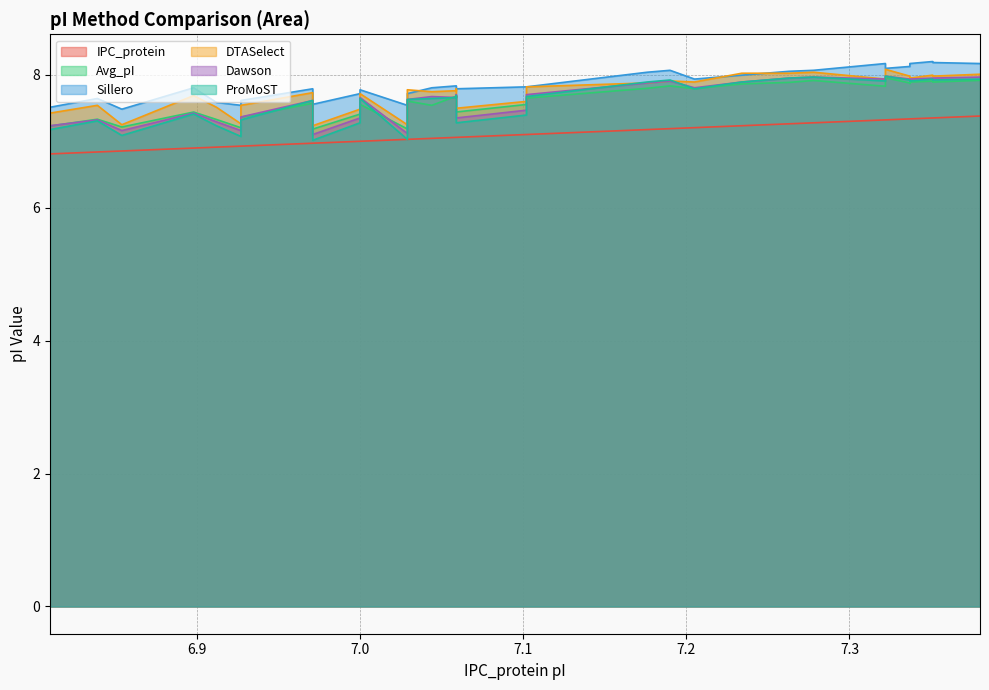

Reading left to right, what are all the values shown in this chart?

IPC_protein: 6.8	6.8	6.9	6.9	6.9	6.9	6.9	7.0	7.0	7.0	7.0	7.0	7.0	7.0	7.1	7.1	7.1	7.1	7.1	7.2	7.2	7.2	7.2	7.3	7.3	7.3	7.3	7.3	7.3	7.3	7.4	7.4	7.4	7.4
Avg_pI: 7.2	7.3	7.2	7.4	7.3	7.2	7.4	7.6	7.2	7.4	7.6	7.2	7.6	7.5	7.7	7.6	7.4	7.6	7.7	7.8	7.8	7.8	7.9	7.9	7.9	7.8	8.0	7.9	7.9	7.9	7.9	7.9	7.9	7.9
Sillero: 7.5	7.6	7.5	7.8	7.6	7.5	7.6	7.8	7.6	7.7	7.8	7.5	7.7	7.8	7.8	7.8	7.8	7.8	7.8	8.0	8.1	7.9	8.0	8.1	8.1	8.2	8.1	8.1	8.2	8.2	8.2	8.2	8.2	8.2
DTASelect: 7.4	7.5	7.2	7.7	7.5	7.3	7.5	7.7	7.2	7.5	7.7	7.2	7.8	7.7	7.8	7.8	7.5	7.6	7.8	7.9	7.9	7.9	8.0	8.0	8.0	7.9	8.1	8.0	8.0	8.0	8.0	8.0	8.0	8.0
Dawson: 7.2	7.3	7.2	7.4	7.3	7.2	7.4	7.6	7.1	7.4	7.7	7.1	7.6	7.7	7.7	7.7	7.4	7.5	7.7	7.9	7.9	7.8	7.9	8.0	8.0	7.9	8.0	7.9	7.9	7.9	8.0	8.0	8.0	8.0
ProMoST: 7.2	7.3	7.1	7.4	7.2	7.1	7.3	7.6	7.0	7.3	7.6	7.0	7.6	7.6	7.7	7.7	7.3	7.4	7.7	7.9	7.9	7.8	7.9	8.0	8.0	7.9	8.0	7.9	7.9	7.9	7.9	7.9	7.9	7.9